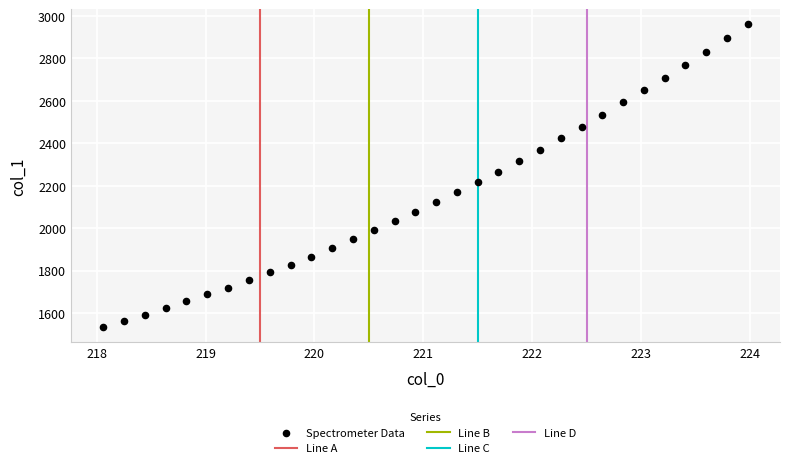

What is the range of Y values (max minus min)?

1426.9